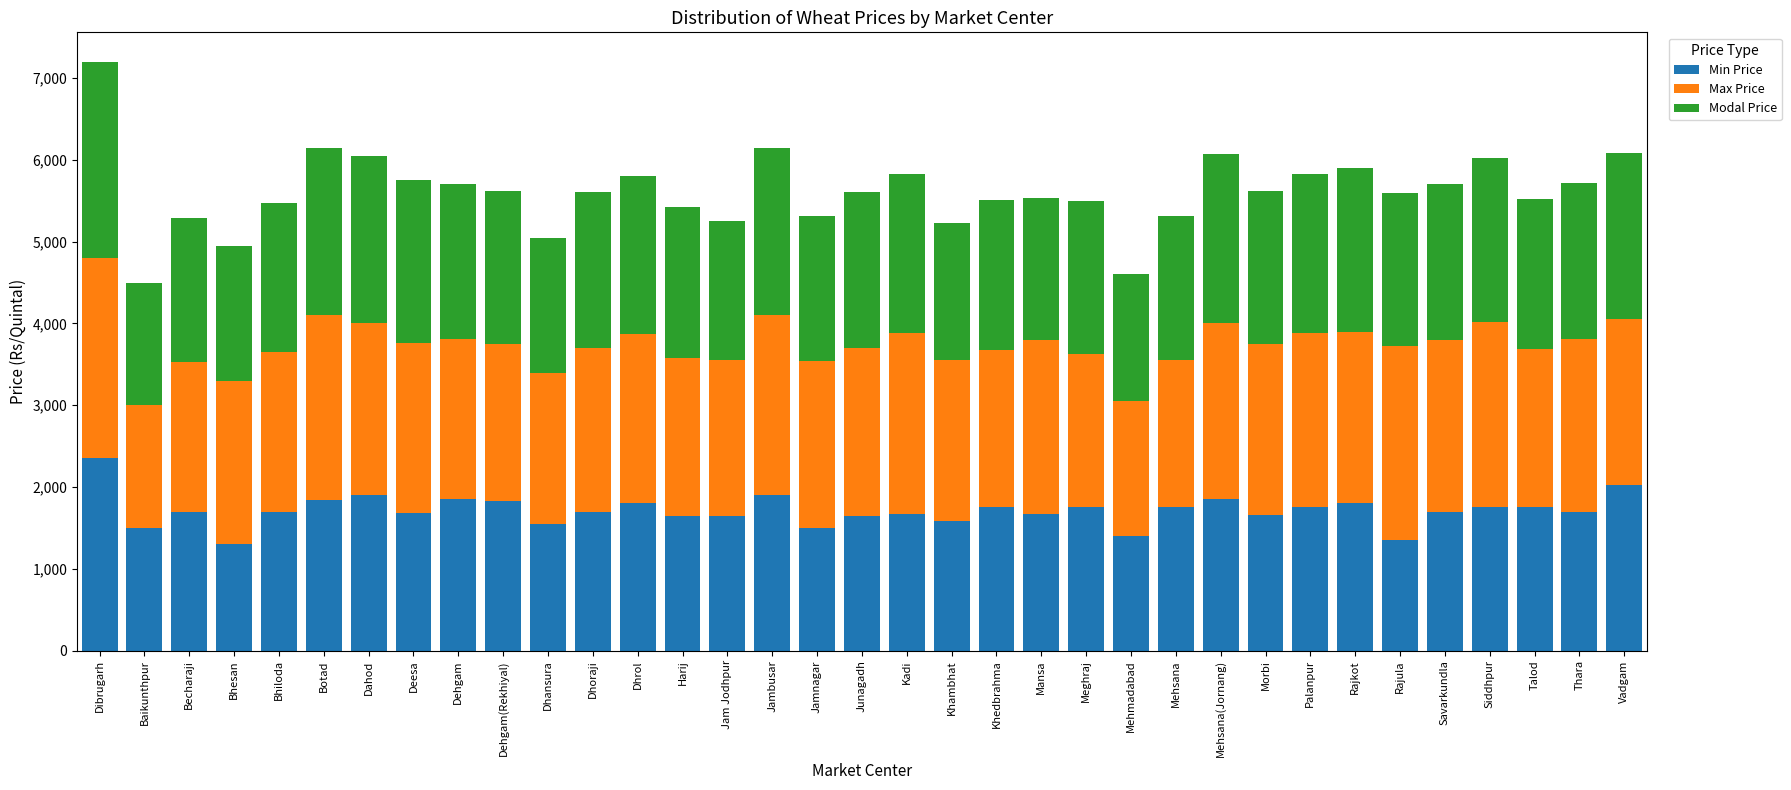

True or false: Min Price has a value of 796 at Bhesan.

False